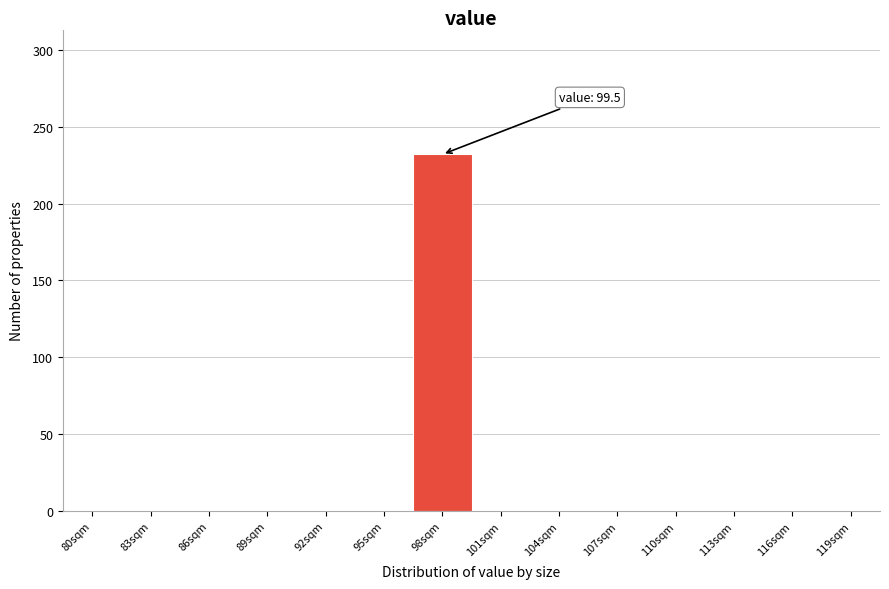

Reading left to right, what are all the values shown in this chart?

80sqm=0	83sqm=0	86sqm=0	89sqm=0	92sqm=0	95sqm=0	98sqm=232	101sqm=0	104sqm=0	107sqm=0	110sqm=0	113sqm=0	116sqm=0	119sqm=0